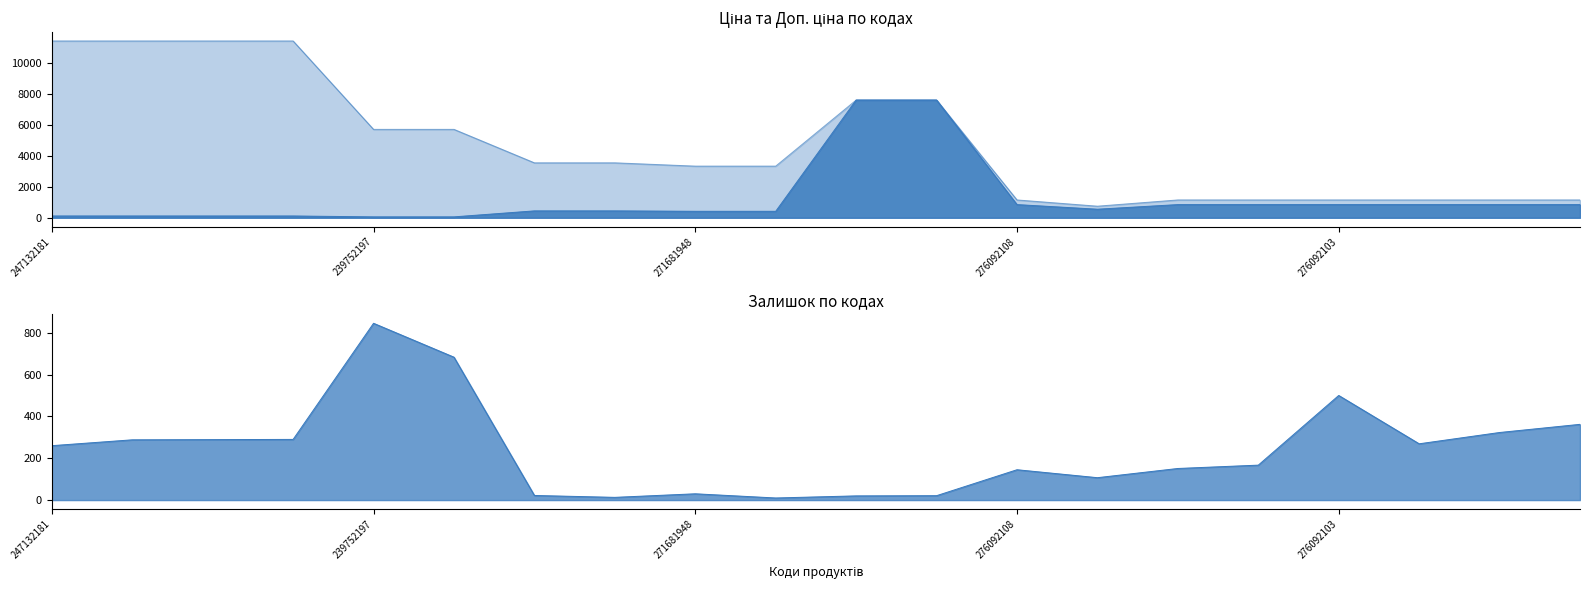

True or false: Доп. ціна and Залишок cross at least once.

False